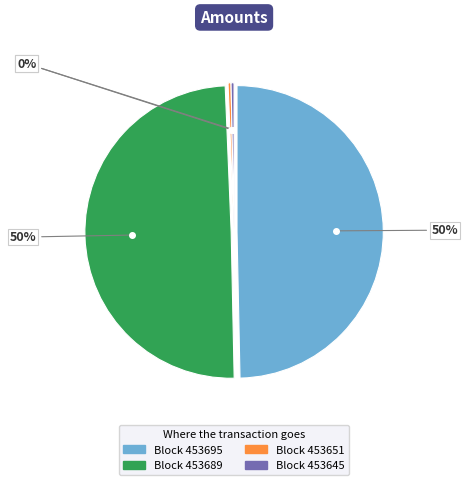

How many slices are in this pie chart?

4